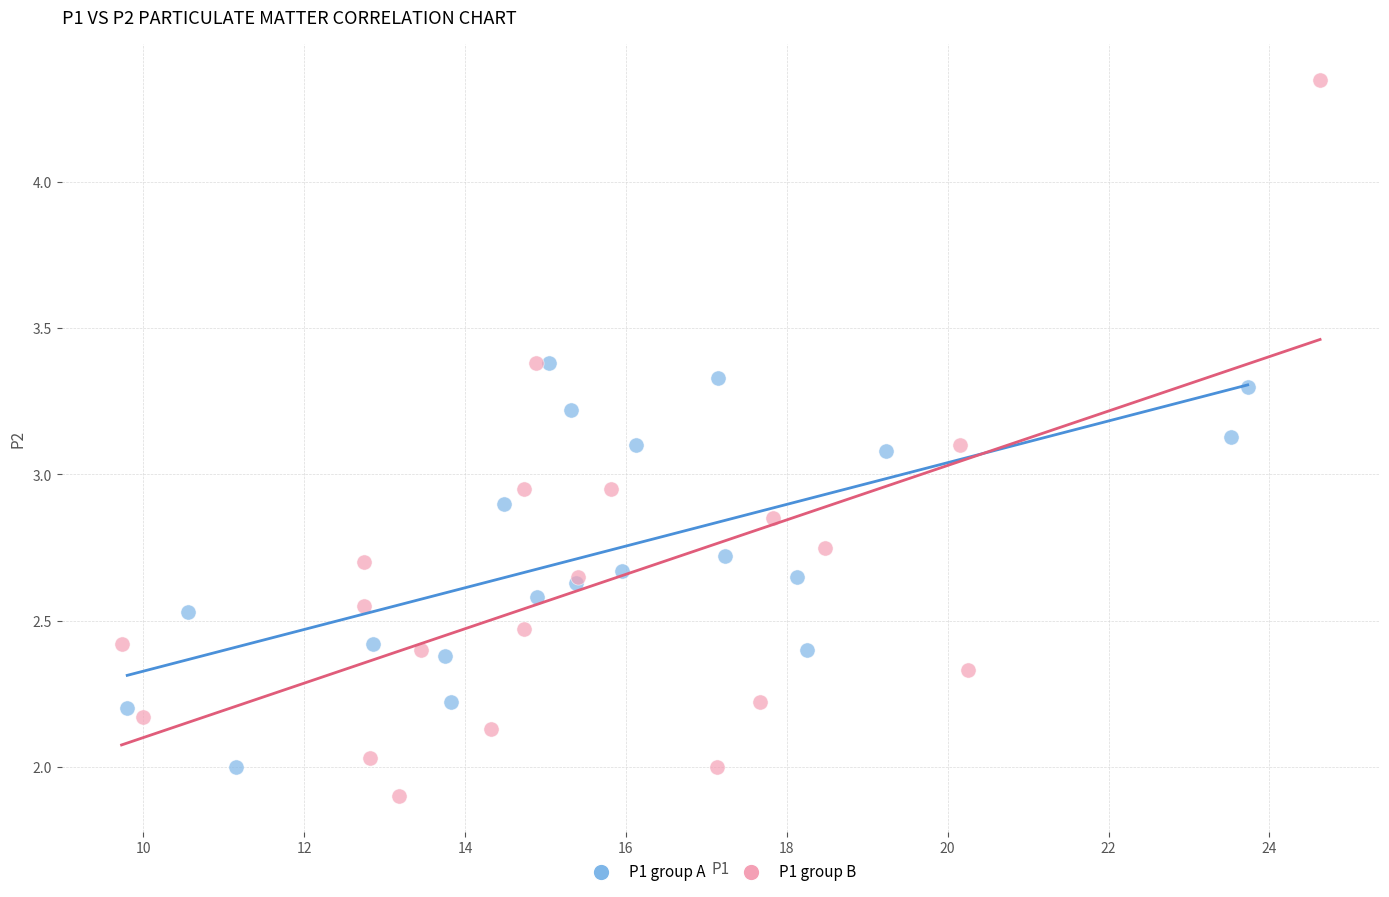

Which series has the largest Y range (max minus min)?

P1 group B